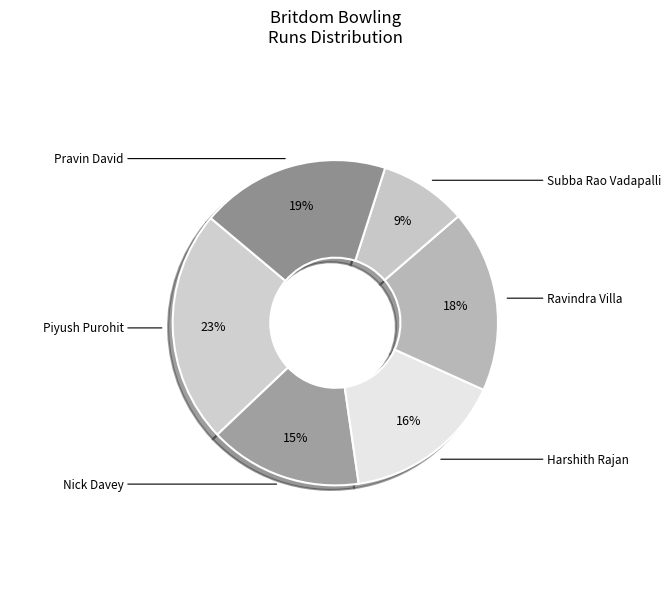

What is the smallest slice in the pie chart?

Subba Rao Vadapalli